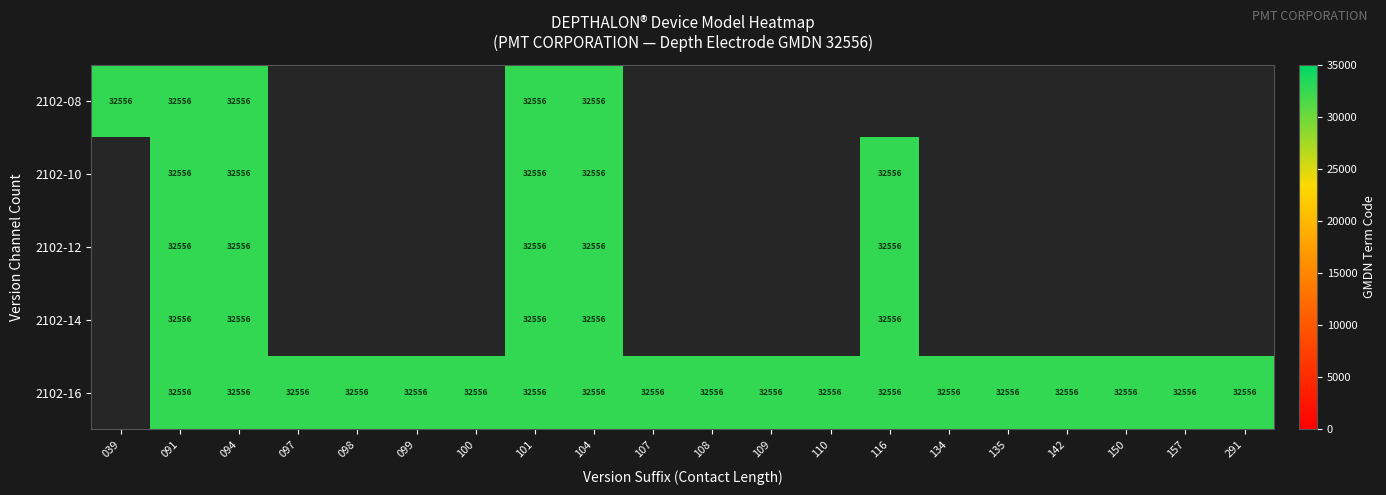

The value of 14 at 094 is 32556. True or false?

True